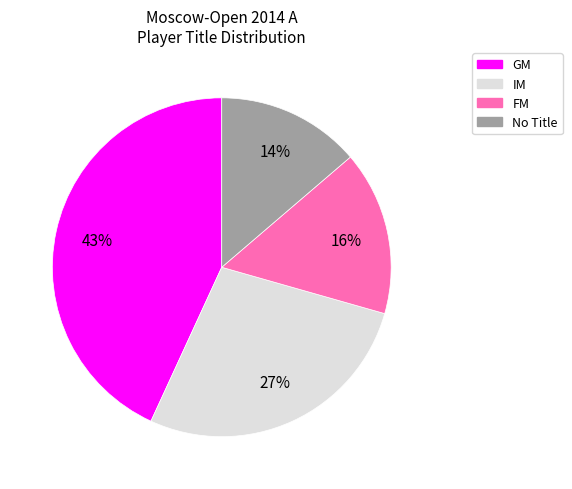

Count the number of slices in the pie.

4